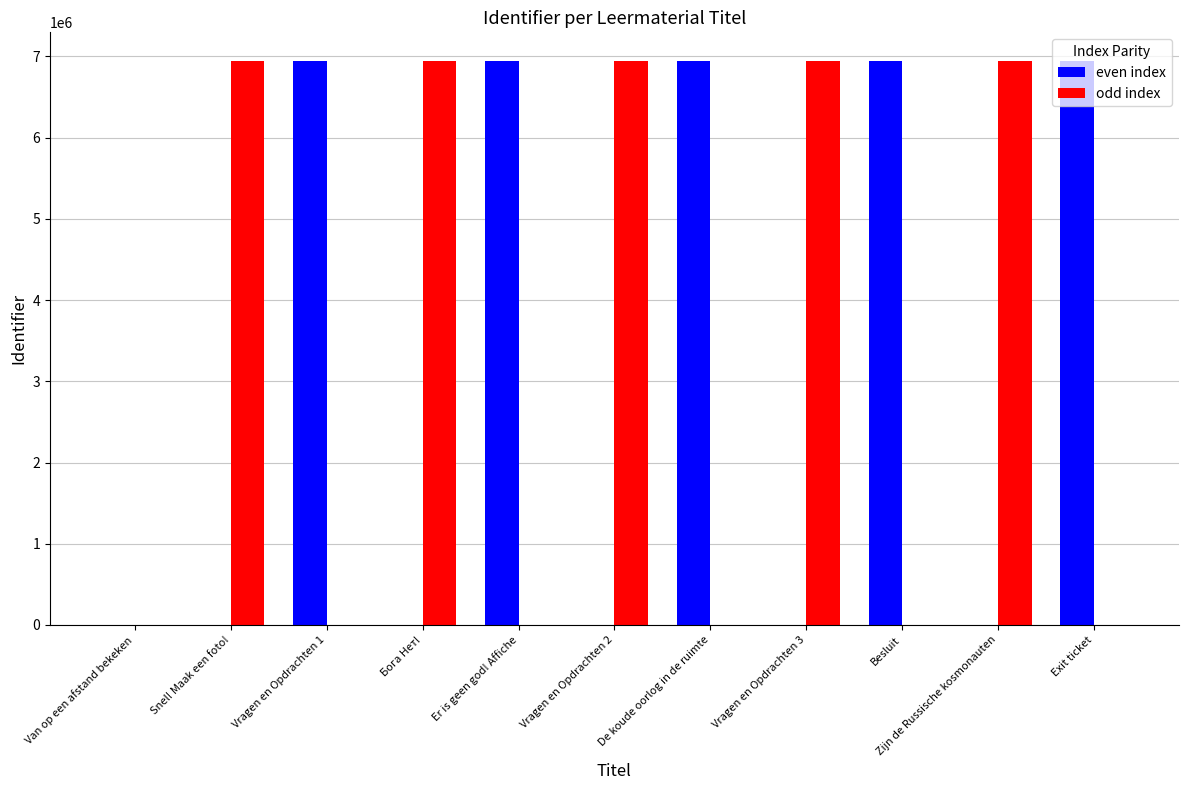

Are the bars horizontal?

No